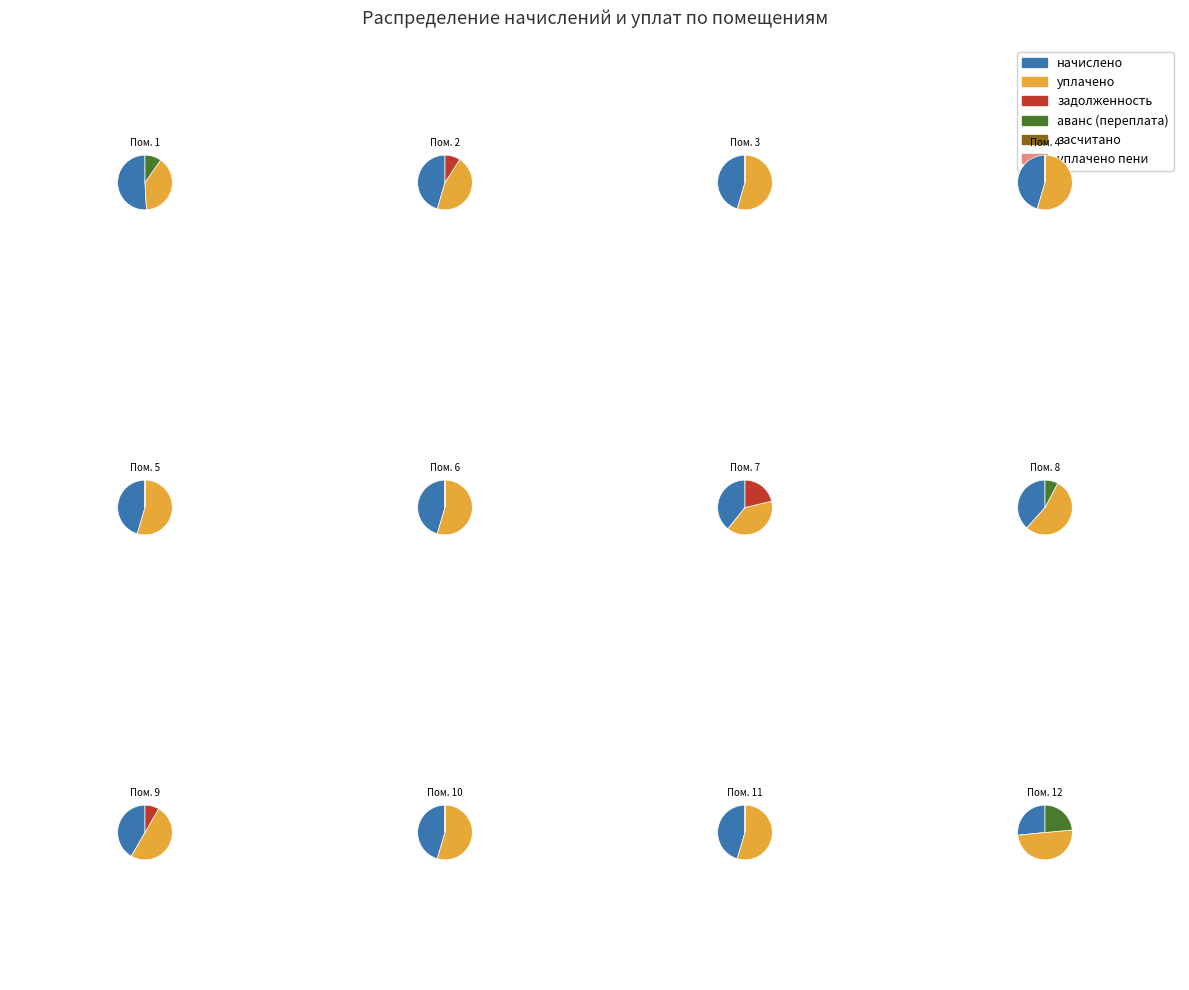

True or false: 2 accounts for 5% of the total.

True